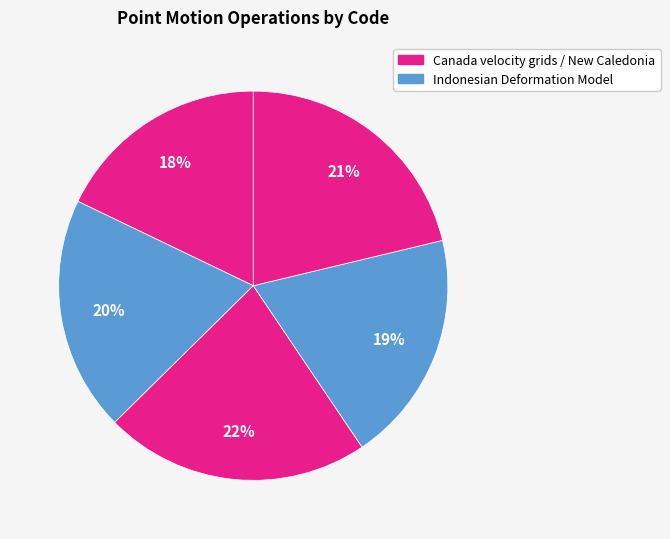

Count the number of slices in the pie.

5